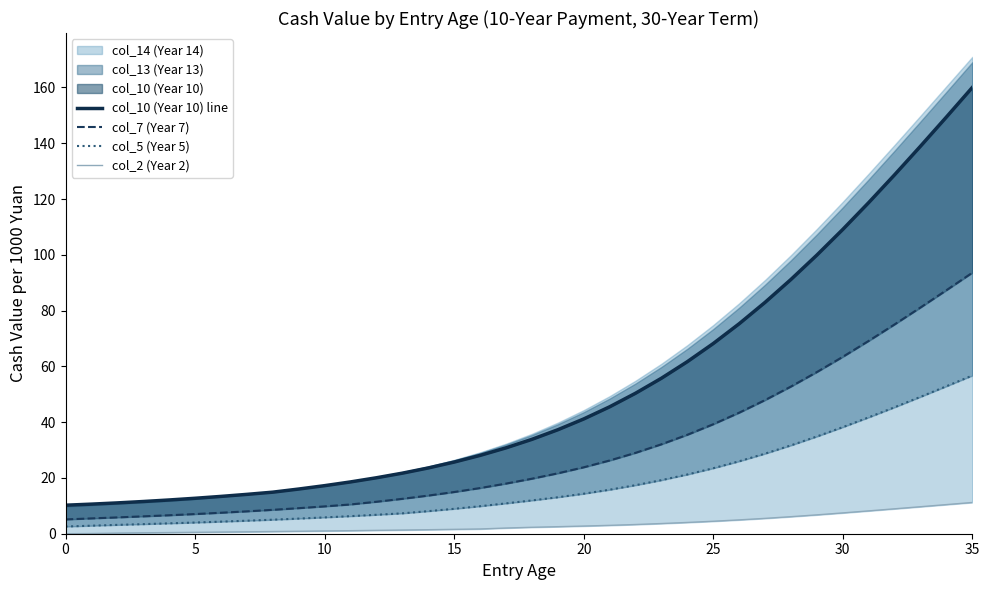

At which label does col_2 (Year 2) first exceed 2?

17